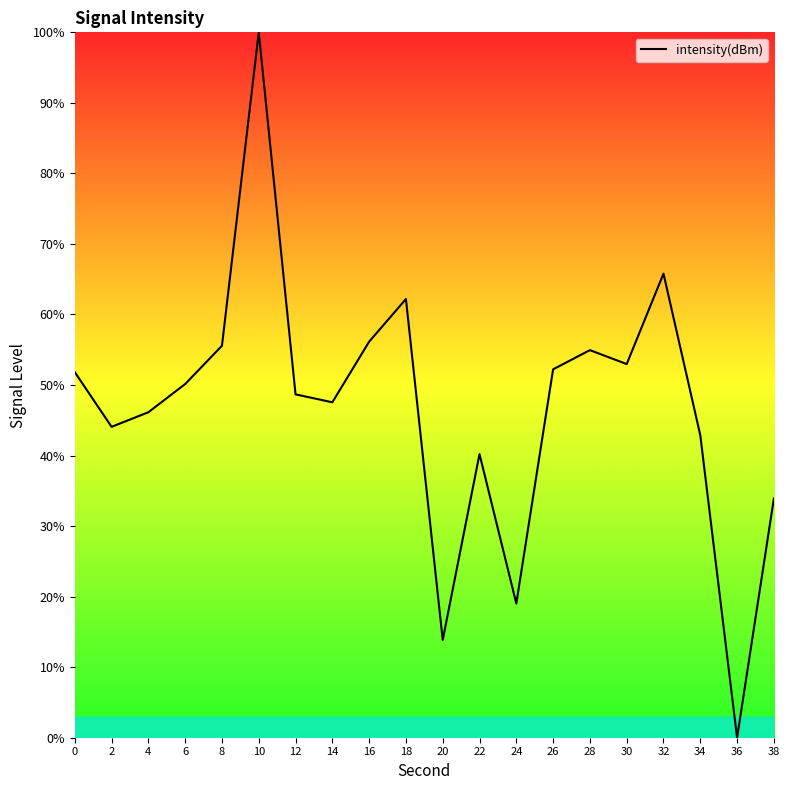

Between 22 and 18, which is larger?

18